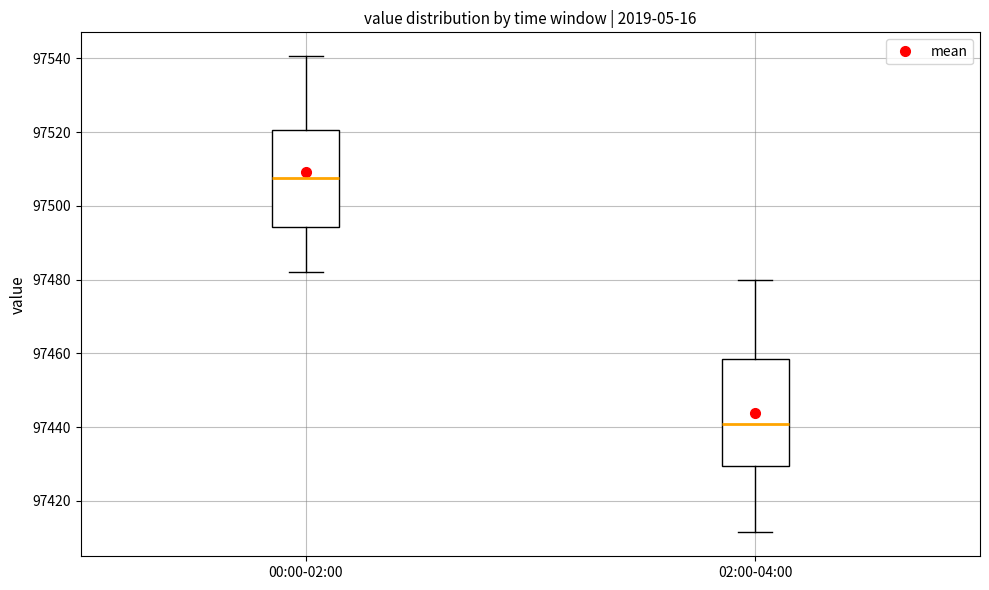

Which box is the tallest, from its lower edge to its upper edge?

02:00-04:00